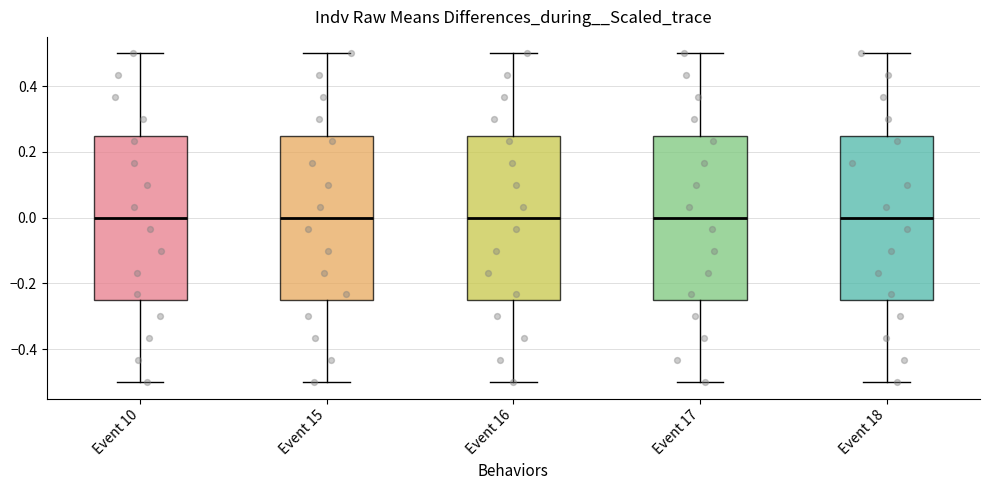

Reading left to right, transcribe this box plot: for each box, give where its median line is, the range the box spans, and where its two whiskers end, as read against the y-axis. The values are not printed on the chart, so give them approximately, as read against the axis.

Event 10: median 0.00, box -0.24 to 0.24, whiskers -0.50 to 0.50
Event 15: median 0.00, box -0.24 to 0.26, whiskers -0.50 to 0.50
Event 16: median 0.00, box -0.26 to 0.24, whiskers -0.50 to 0.50
Event 17: median 0.00, box -0.24 to 0.24, whiskers -0.50 to 0.50
Event 18: median 0.00, box -0.24 to 0.26, whiskers -0.50 to 0.50